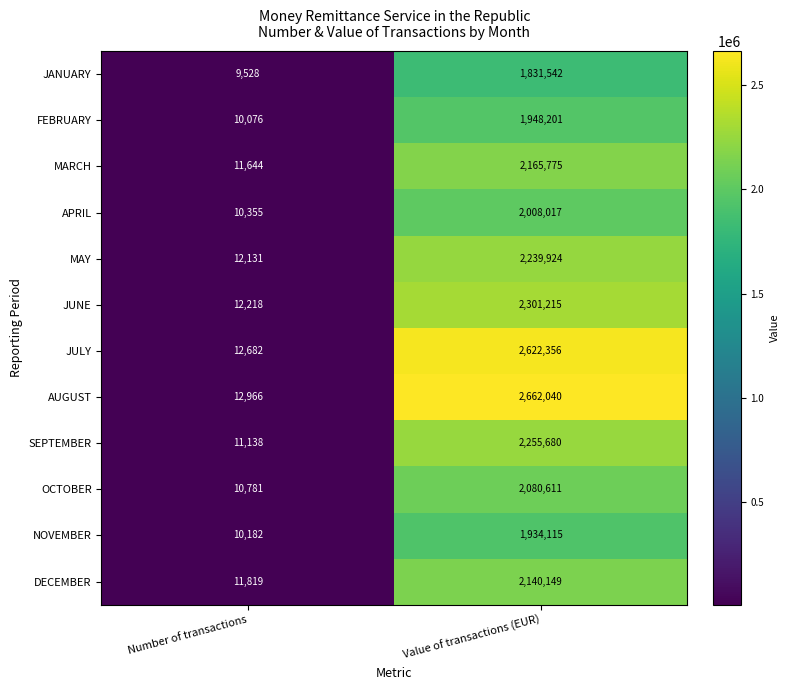

Reading left to right, what are all the values shown in this chart?

JANUARY: 9528	1831542
FEBRUARY: 10076	1948201
MARCH: 11644	2165775
APRIL: 10355	2008017
MAY: 12131	2239924
JUNE: 12218	2301215
JULY: 12682	2622356
AUGUST: 12966	2662040
SEPTEMBER: 11138	2255680
OCTOBER: 10781	2080611
NOVEMBER: 10182	1934115
DECEMBER: 11819	2140149